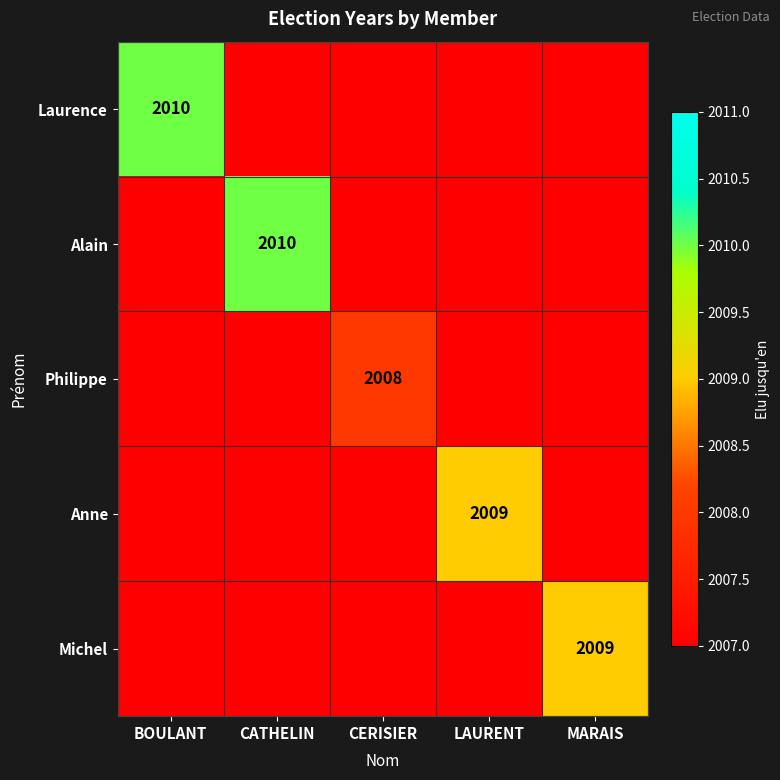

At which category is the sum across all series the highest?

BOULANT